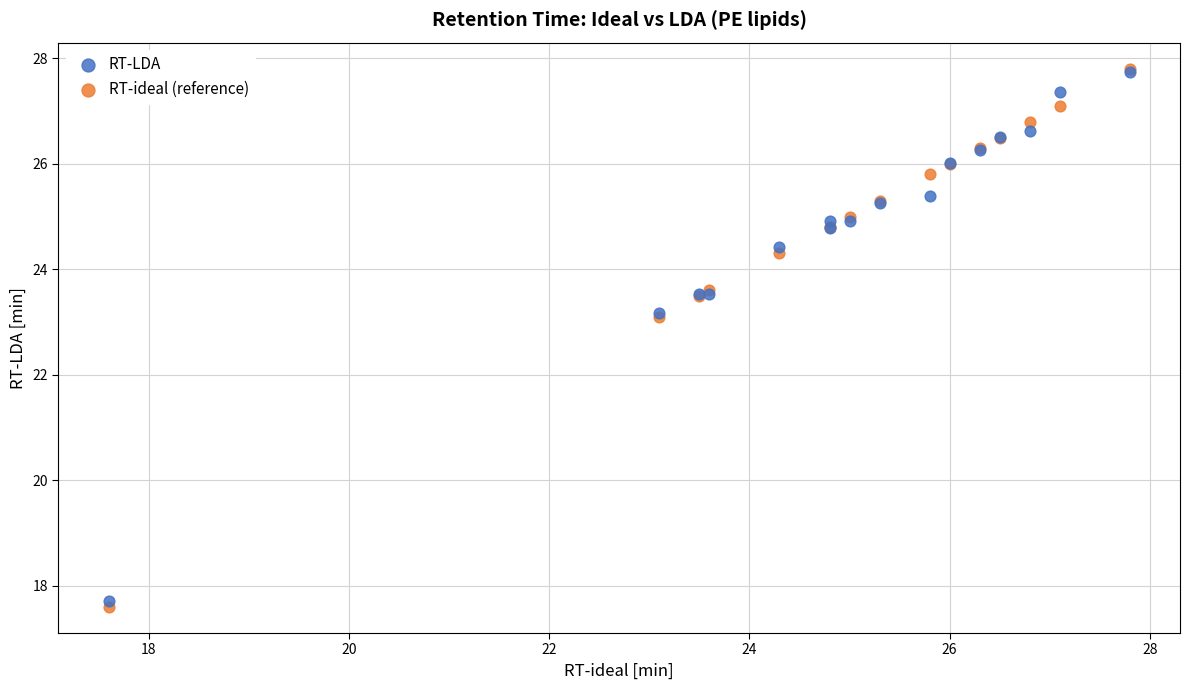

Which series reaches the minimum Y coordinate?

RT-ideal (reference)